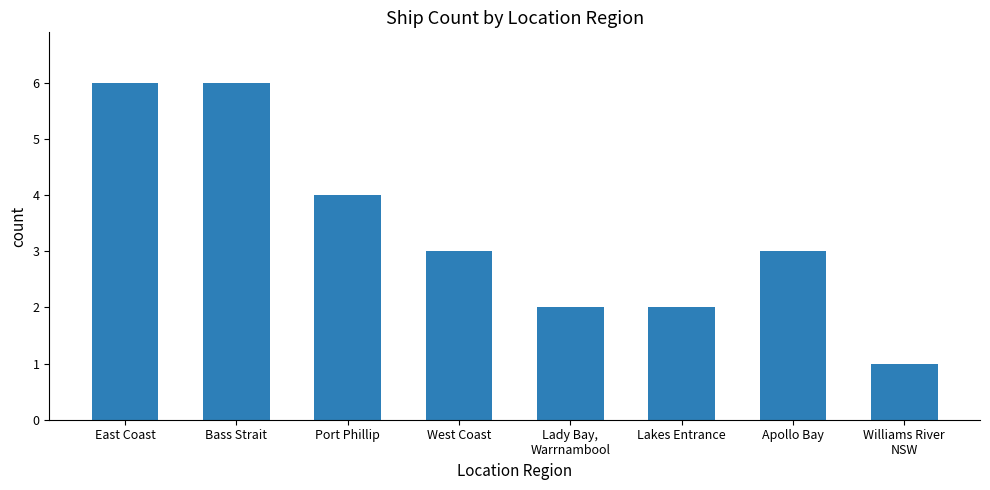

What is the difference between the second highest and second lowest values?

4